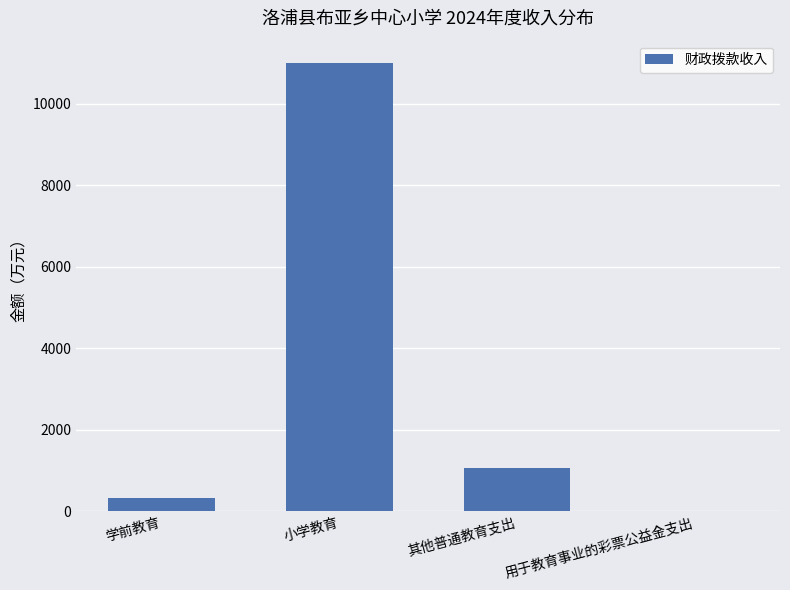

Which label corresponds to the largest value in the chart?

小学教育